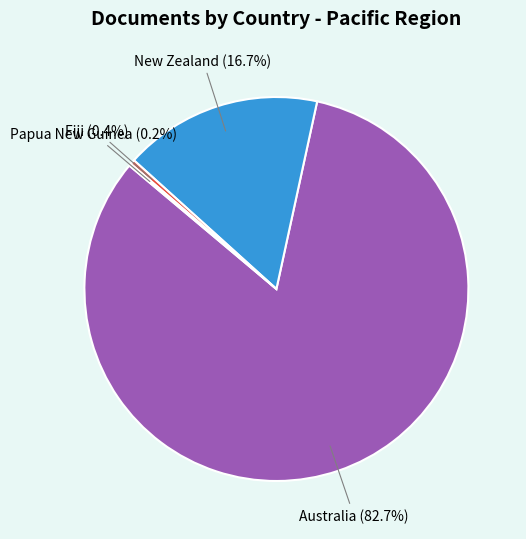

Which has a higher value, Fiji or Australia?

Australia